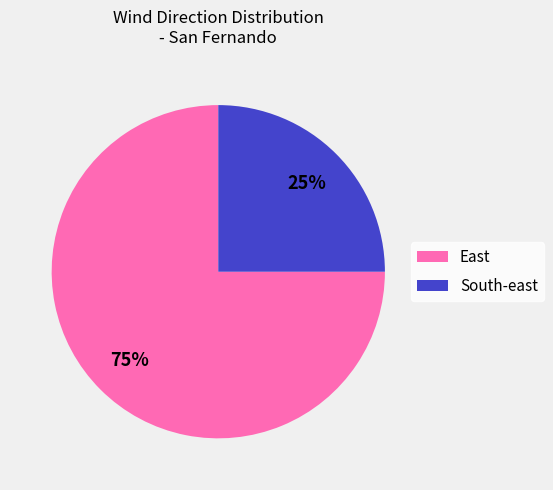

The East slice represents 8% of the pie. True or false?

False